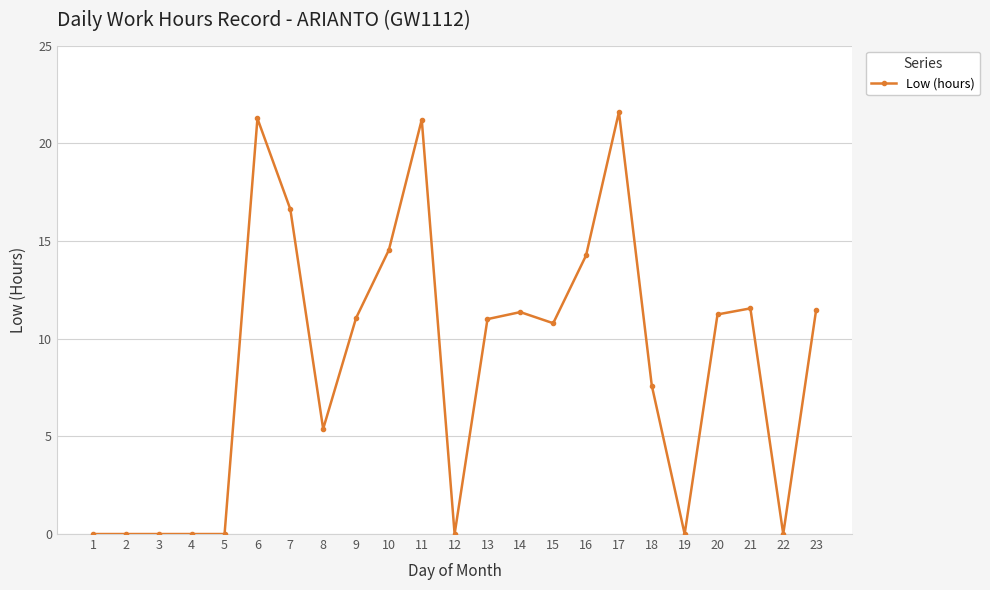

Between 13 and 14, which is larger?

14